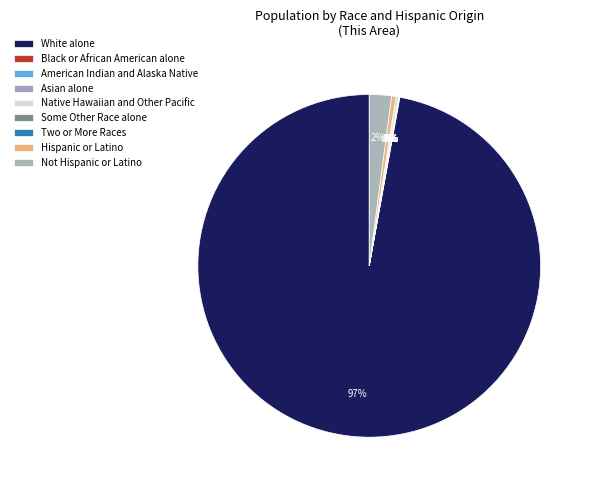

Which category has the smallest portion of the pie?

Native Hawaiian and Other Pacific